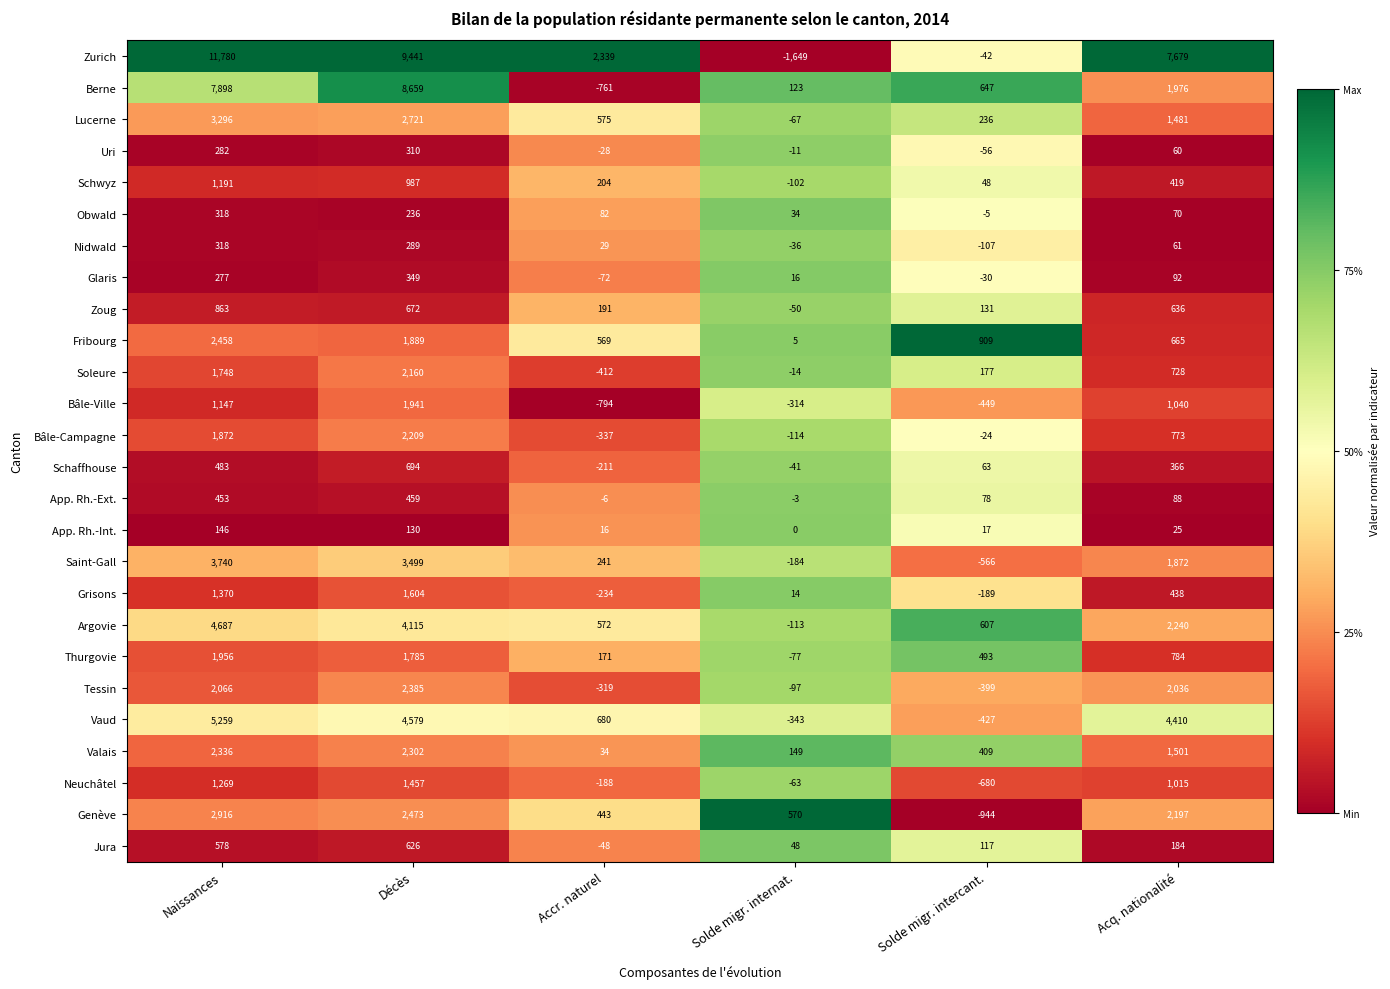

The value of Bâle-Ville at Solde migr. internat. is -166. True or false?

False